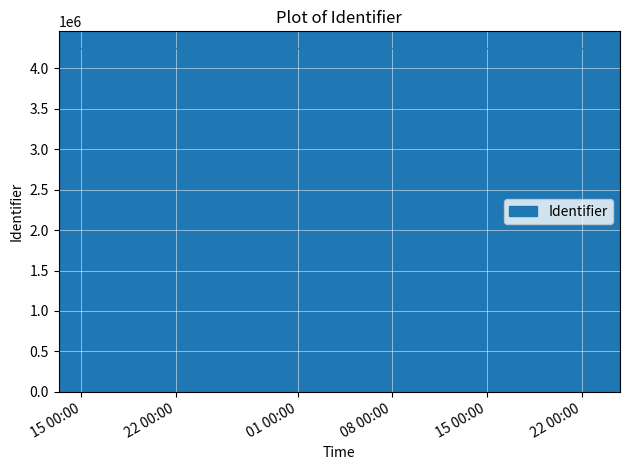

Is it true that the value at 2018-04-13 07:37:50 is 1091820?

False